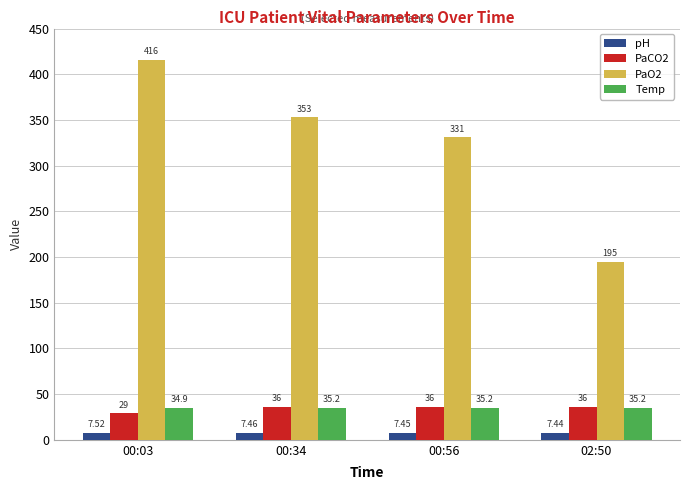

What is the difference between the maximum and minimum values in the PaO2 series?

221.0